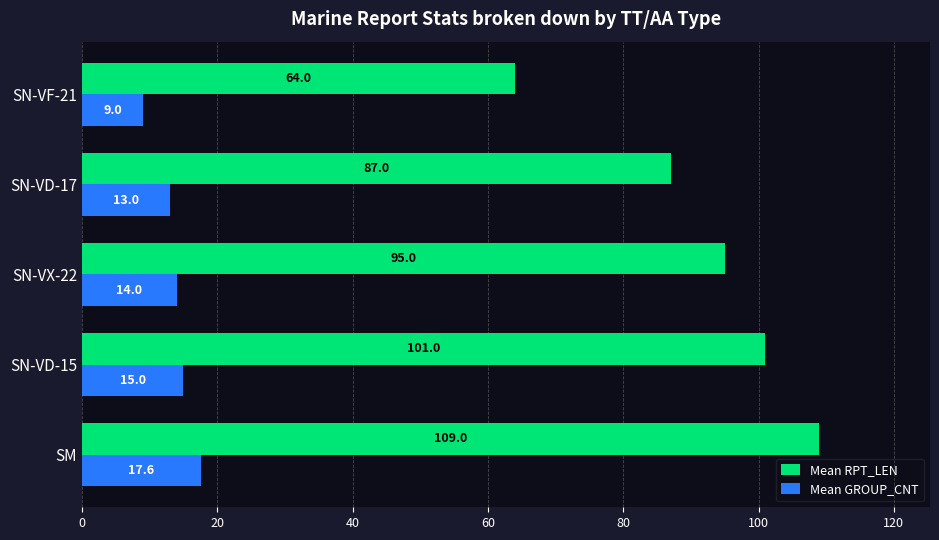

Rank the series by their average value, from lowest to highest.

Mean GROUP_CNT, Mean RPT_LEN